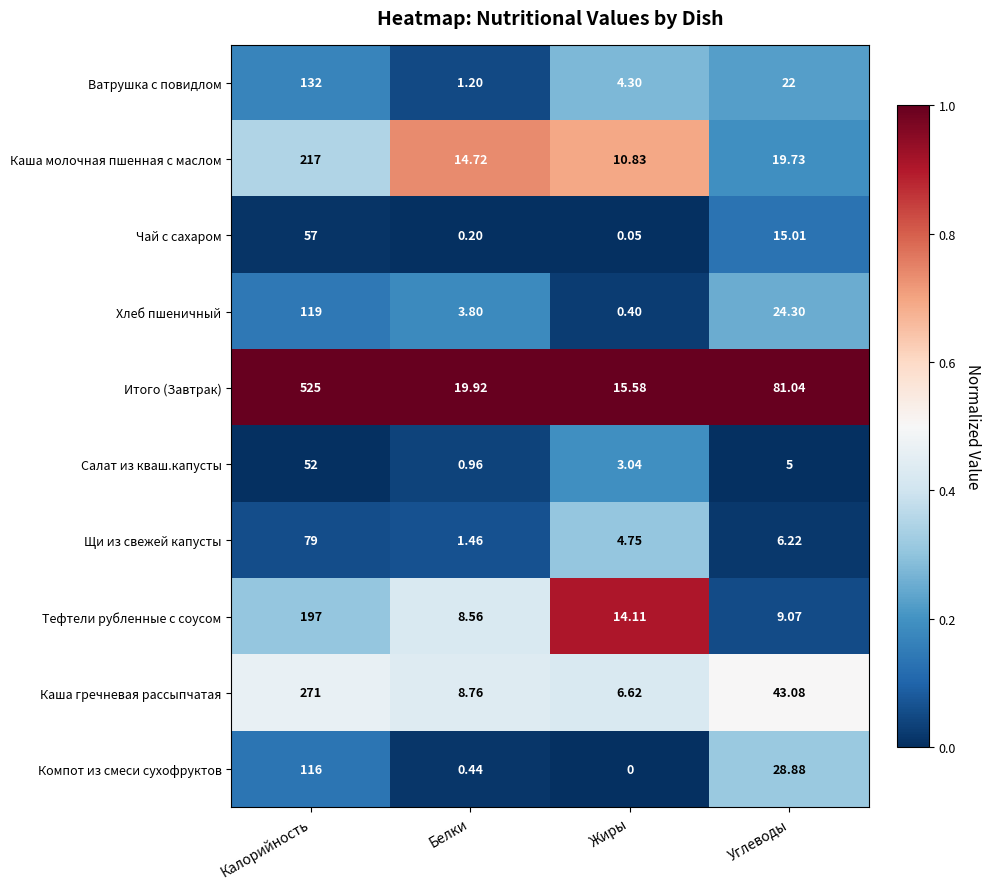

Count the number of categories in the chart.

4